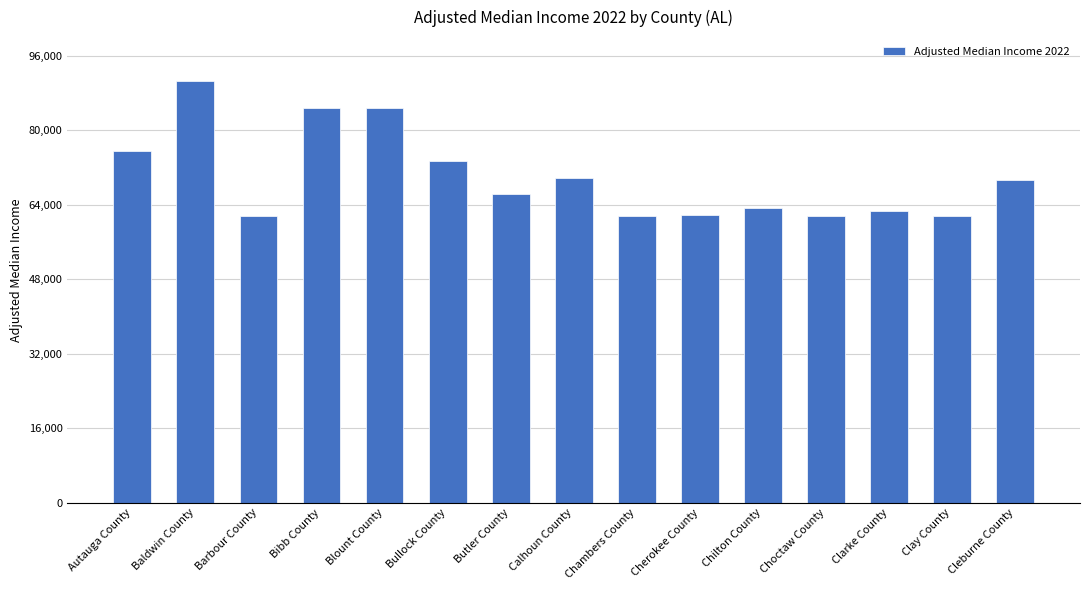

What position from the left is Bullock County?

6